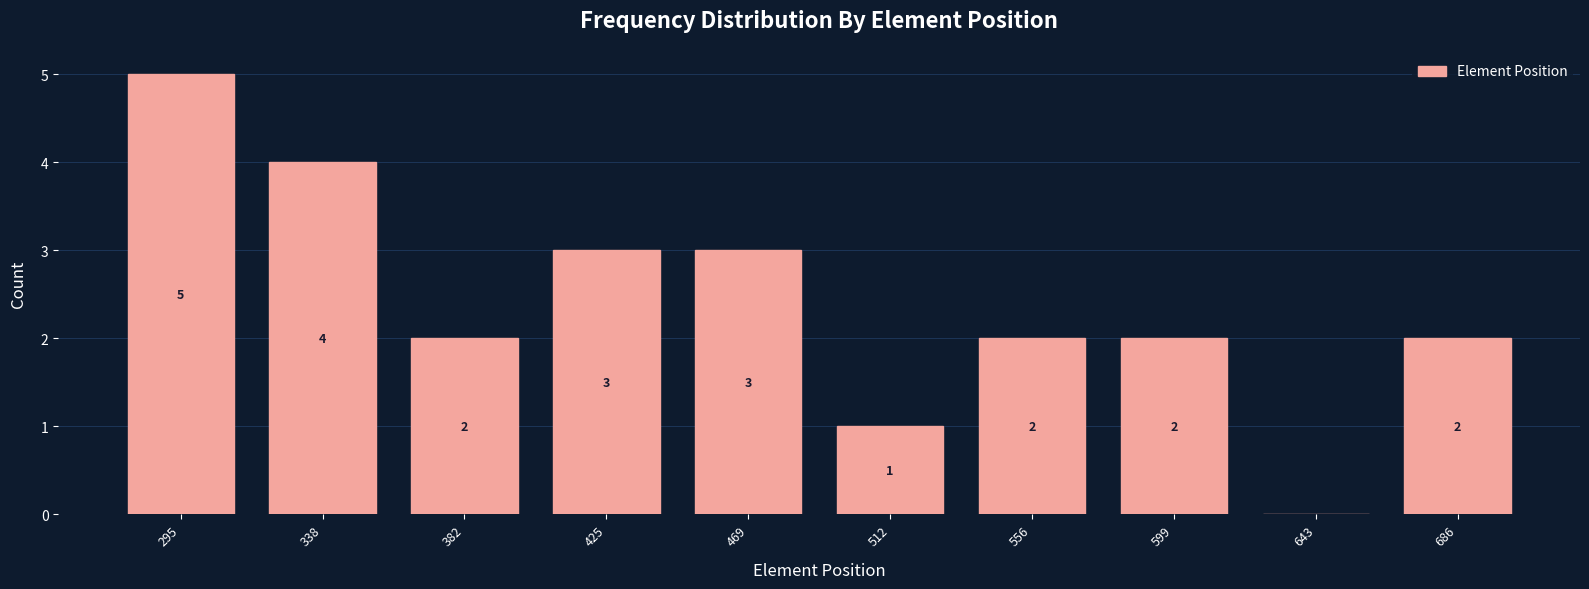

Reading right to left, what are all the values shown in this chart?

686=2	643=0	599=2	556=2	512=1	469=3	425=3	382=2	338=4	295=5